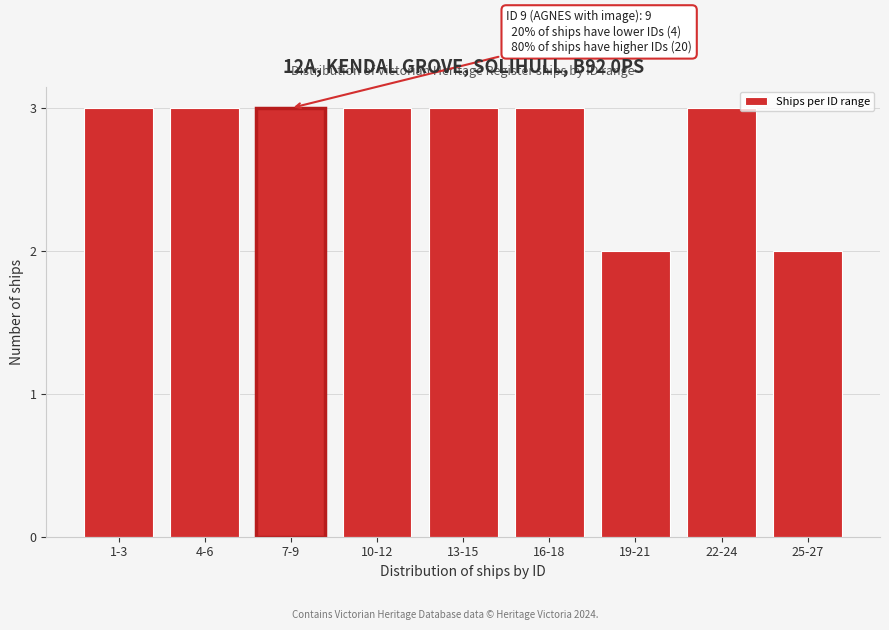

Reading left to right, transcribe all the data shown in this chart.

1-3=3	4-6=3	7-9=3	10-12=3	13-15=3	16-18=3	19-21=2	22-24=3	25-27=2